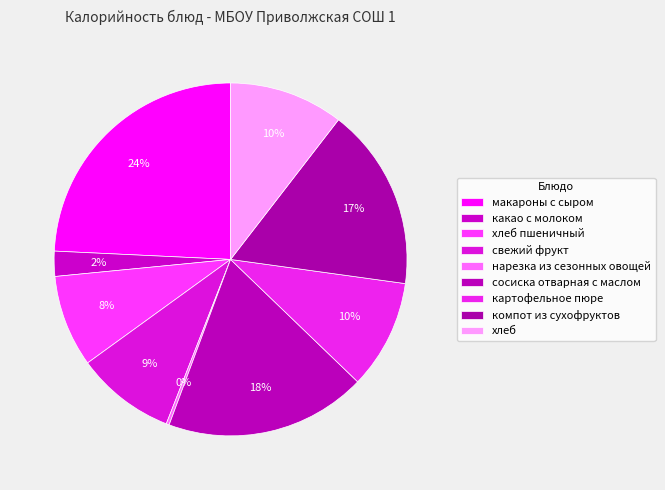

What percentage is NOT represented by картофельное пюре?

90.0%